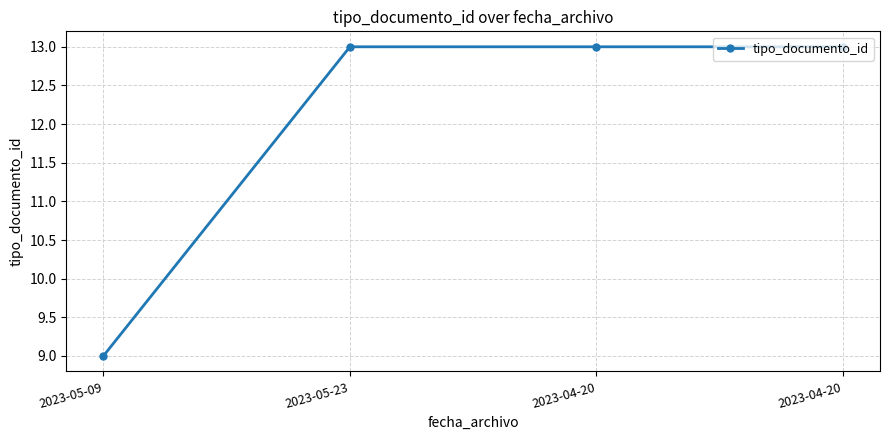

How many lines are shown in the chart?

1